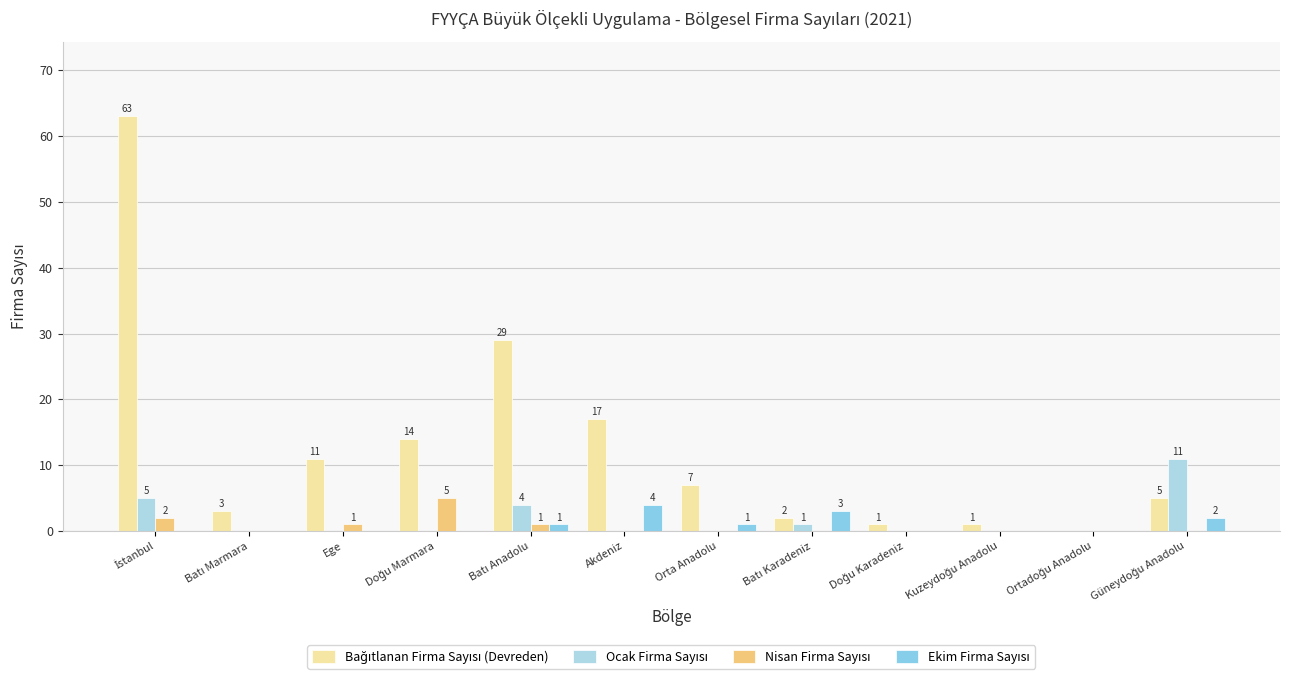

At Kuzeydoğu Anadolu, list the series in order from smallest to largest.

Ocak Firma Sayısı, Nisan Firma Sayısı, Ekim Firma Sayısı, Bağıtlanan Firma Sayısı (Devreden)